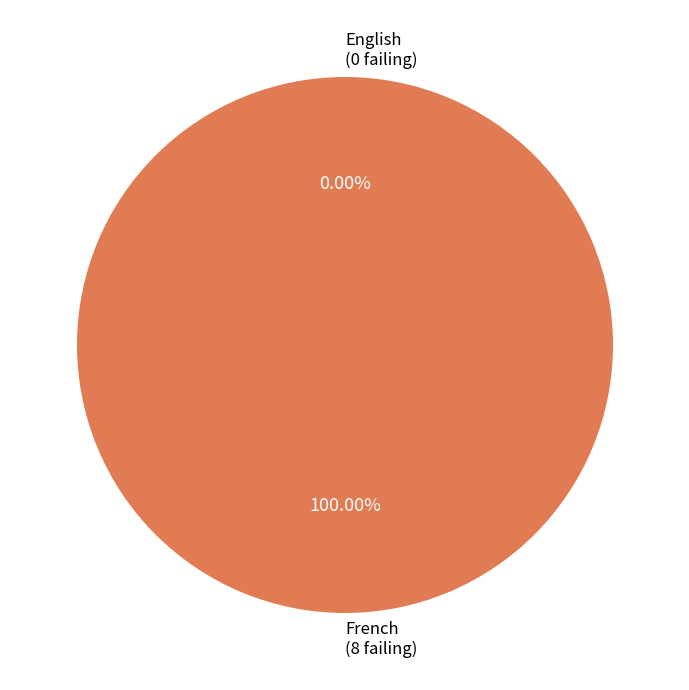

What is the smallest slice in the pie chart?

English